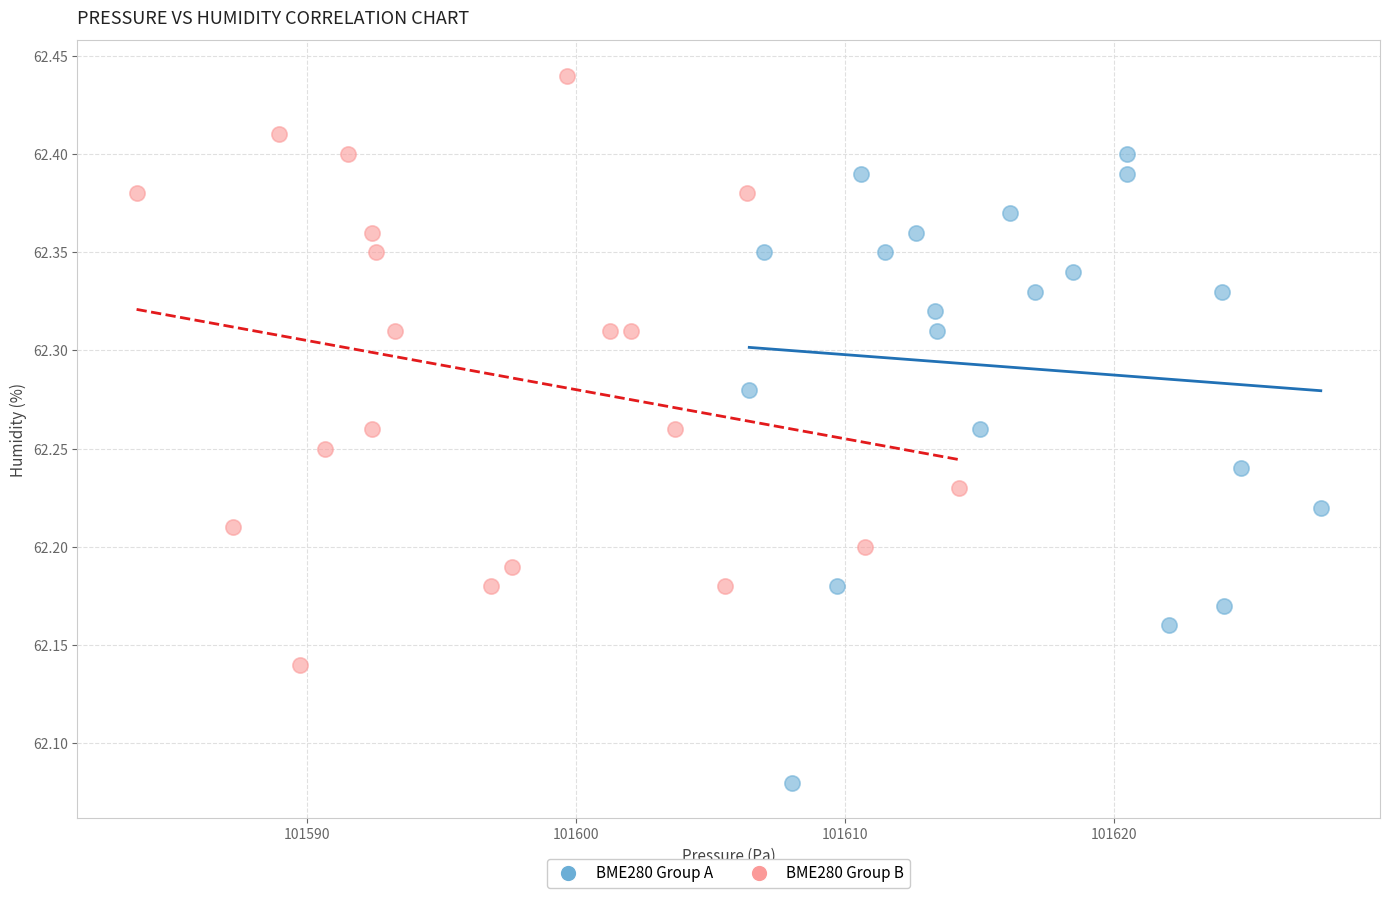

Which series has the widest spread of Y values?

BME280 Group A